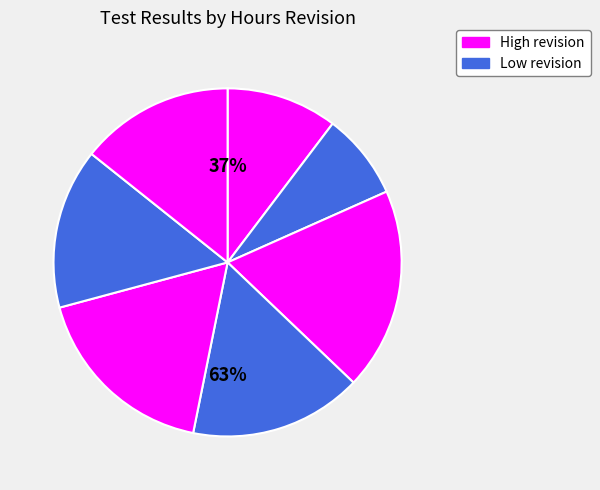

How many slices are in this pie chart?

7